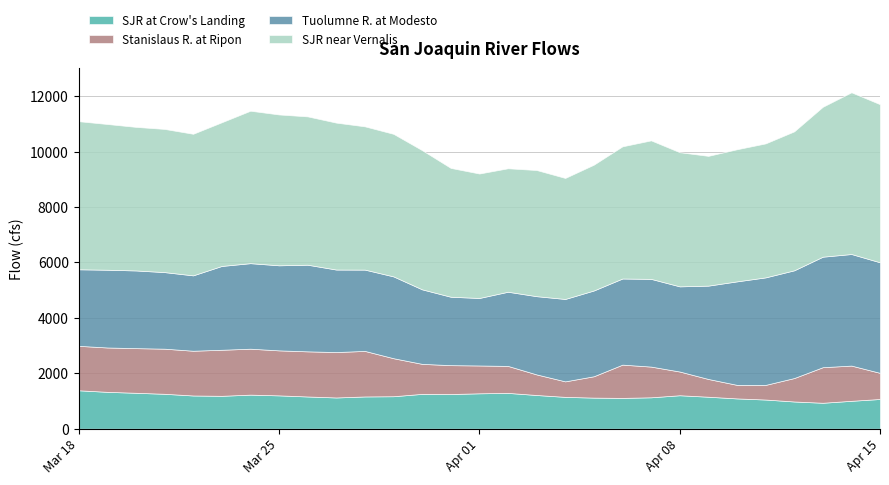

True or false: SJR near Vernalis has a value of 8353.0 at 2024-04-11.

False